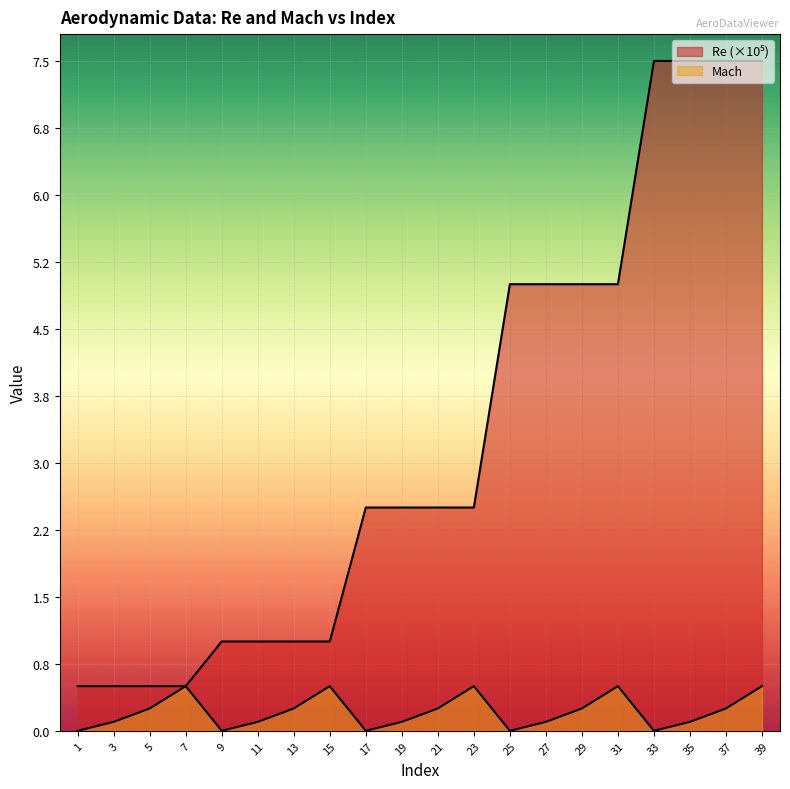

Rank the categories by Re (×10⁵) value from lowest to highest.

1, 3, 5, 7, 9, 11, 13, 15, 17, 19, 21, 23, 25, 27, 29, 31, 33, 35, 37, 39